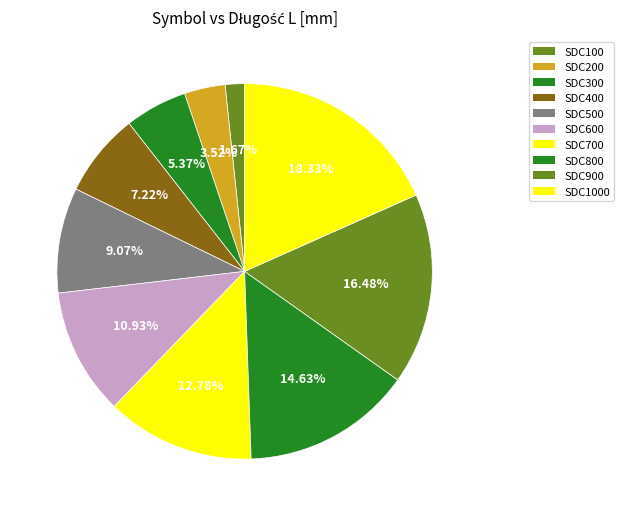

How many segments does this pie chart have?

10